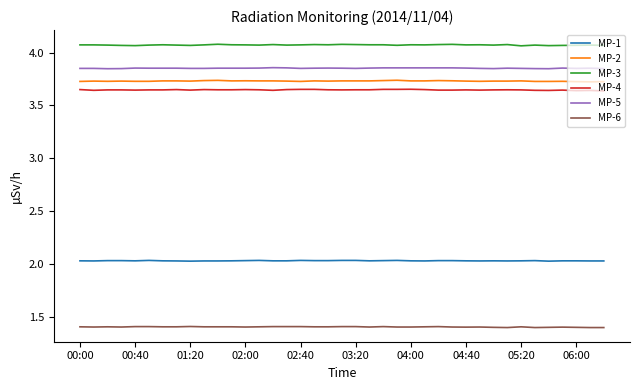

True or false: MP-4 and MP-6 intersect in this chart.

False